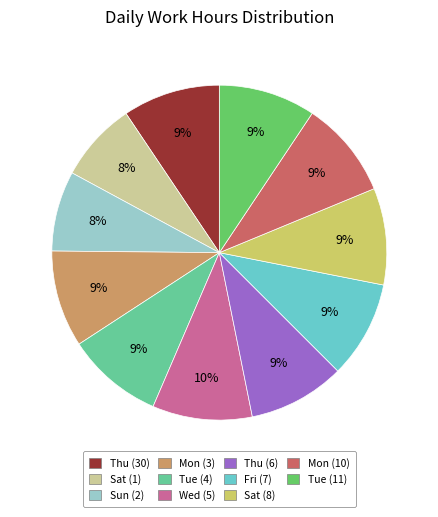

Is there a majority slice in this chart?

No